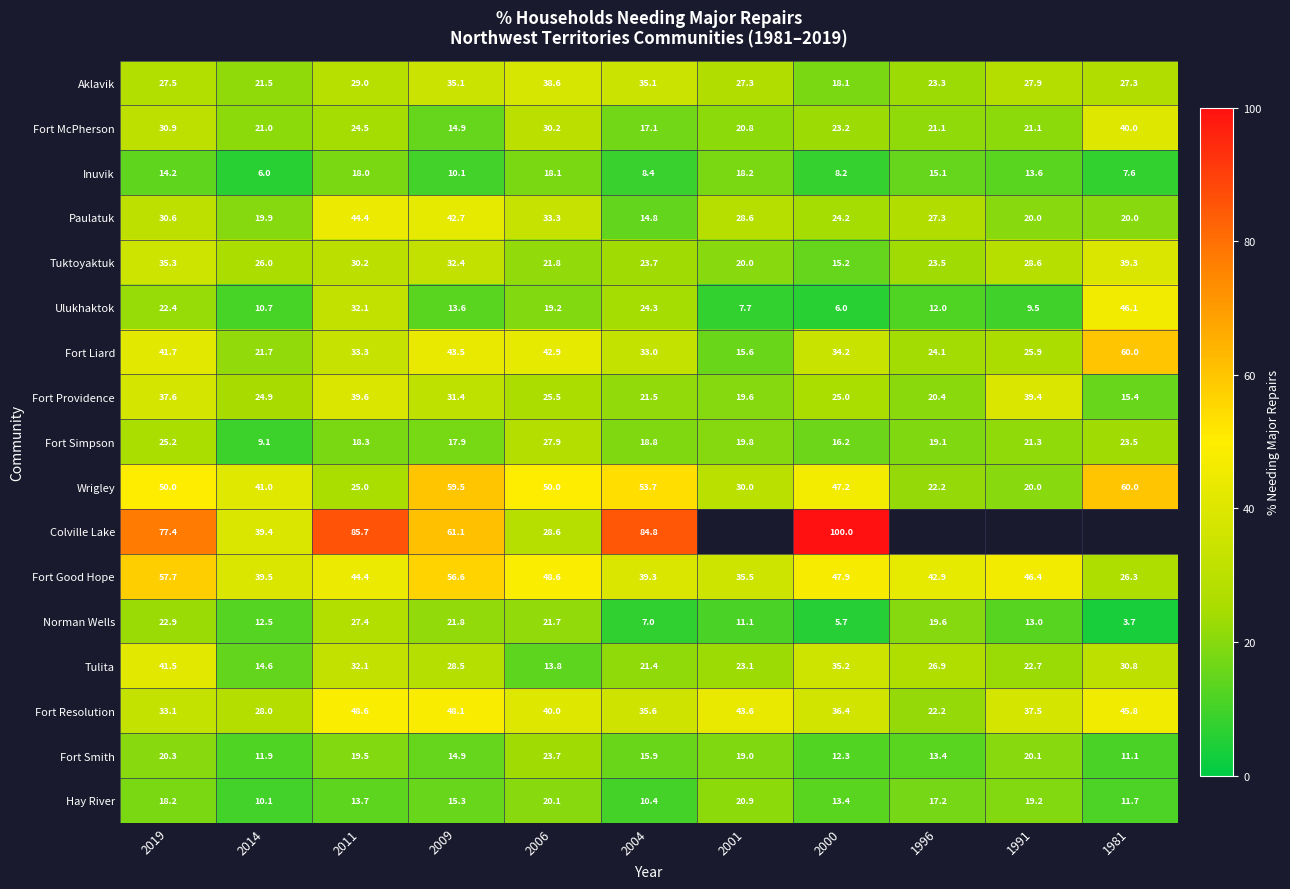

At which label is Tulita closest to 27?

1996